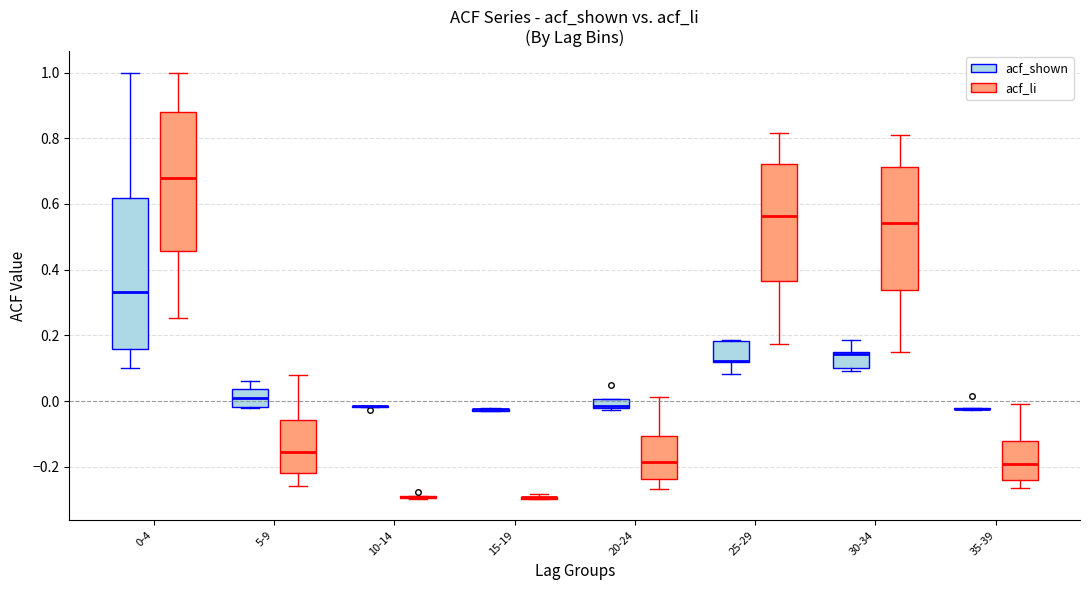

Where is the upper edge of the box for 5-9 (acf_shown) on the y-axis? The values are not printed on the chart, so give them approximately, as read against the axis.

0.04